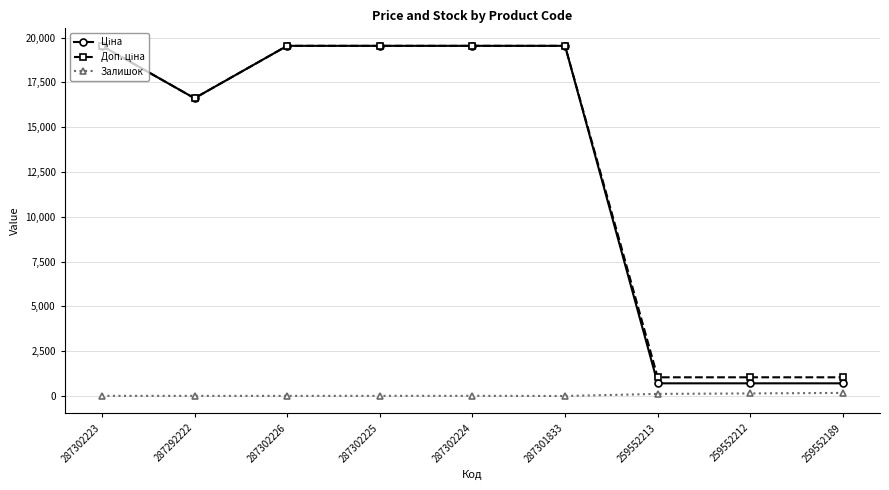

At how many categories does at least one series exceed 3109?

6